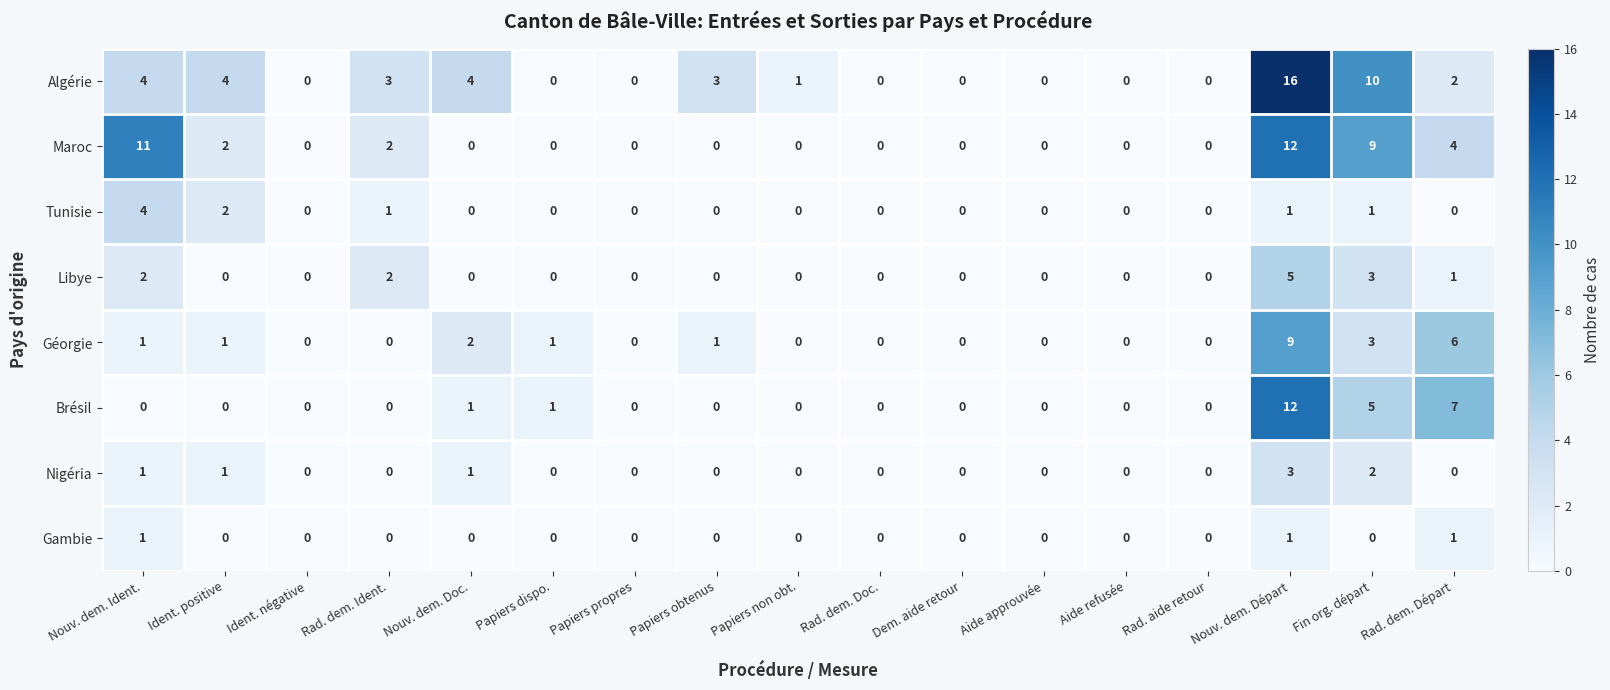

How many categories are shown in the chart?

17